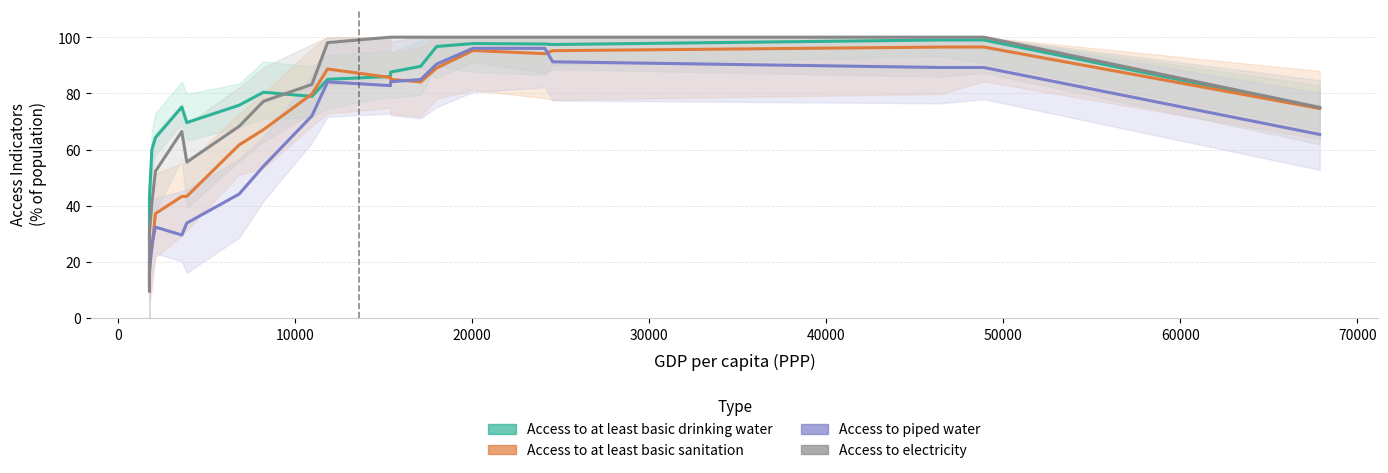

What is the smallest value displayed?

9.6